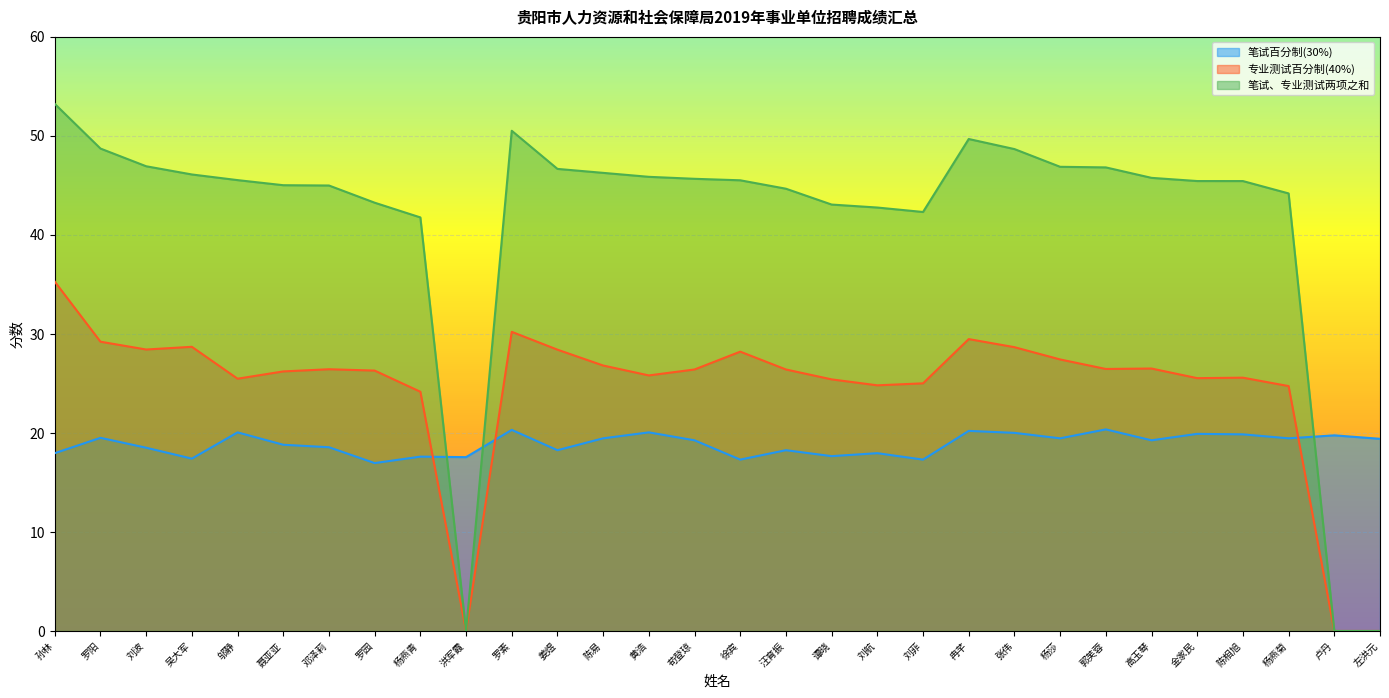

Rank the categories by 笔试、专业测试两项之和 value from highest to lowest.

孙林, 罗素, 冉芊, 罗阳, 张伟, 刘波, 杨莎, 郭芙蓉, 姜煜, 陈易, 吴大军, 黄浩, 高玉琴, 苟登琼, 邬静, 徐宾, 金家民, 陈相旭, 聂亚亚, 邓泽莉, 汪育振, 杨燕菊, 罗园, 谭晓, 刘航, 刘菲, 杨燕青, 洪军霞, 卢丹, 左洪元